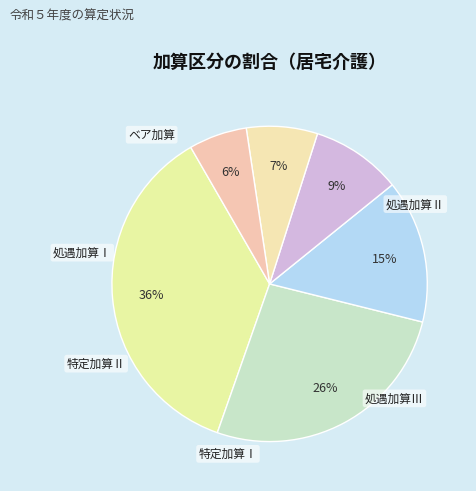

What is the smallest slice in the pie chart?

ベア加算